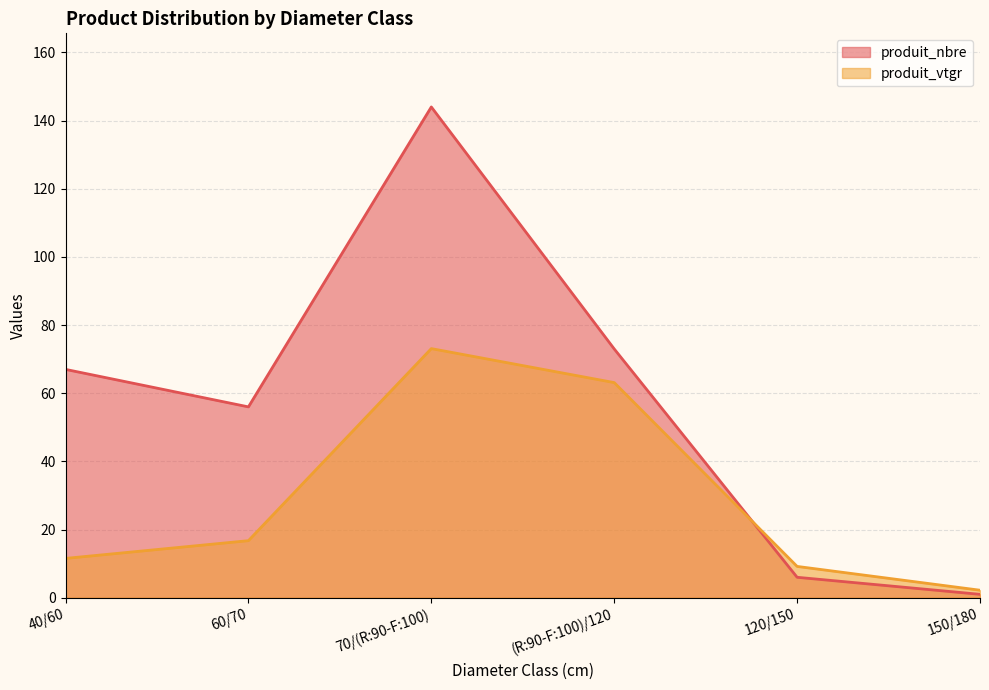

Reading right to left, extract all data points from this chart.

produit_nbre: 150/180=1.0	120/150=6.0	(R:90-F:100)/120=73.0	70/(R:90-F:100)=144.0	60/70=56.0	40/60=67.0
produit_vtgr: 150/180=2.2	120/150=9.2	(R:90-F:100)/120=63.1	70/(R:90-F:100)=73.1	60/70=16.7	40/60=11.5